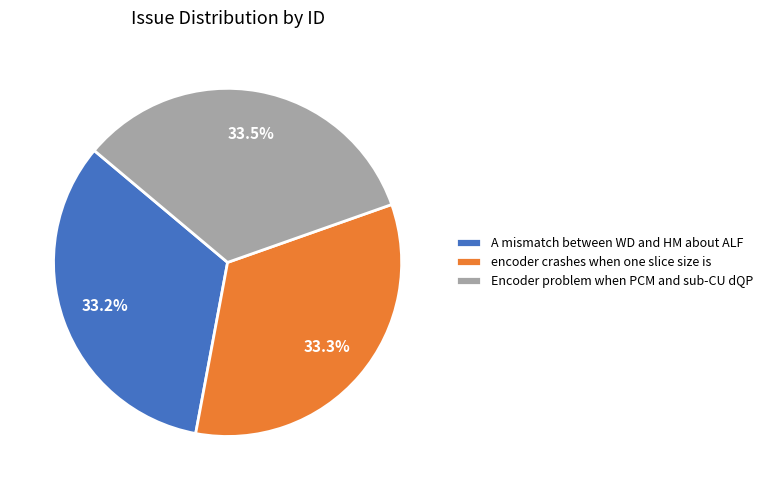

What percentage is the A mismatch between WD and HM about ALF slice, to the nearest percent?

33%